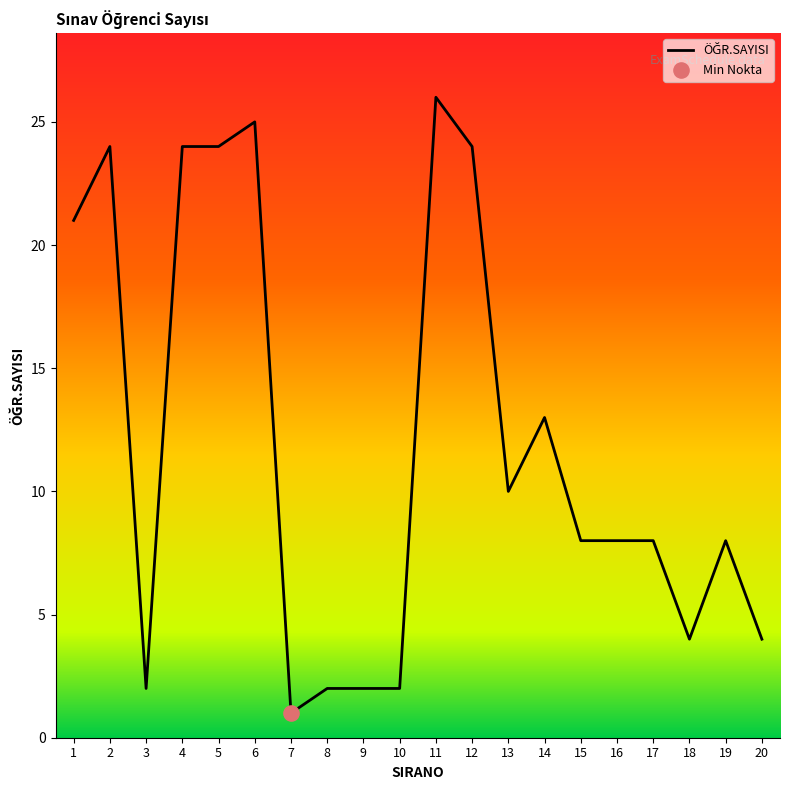

Between 18 and 8, which is larger?

18